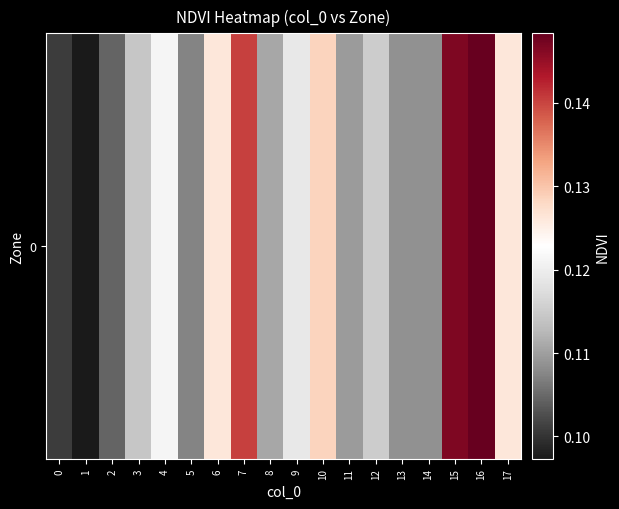

At which category does the chart reach its peak across all series?

16